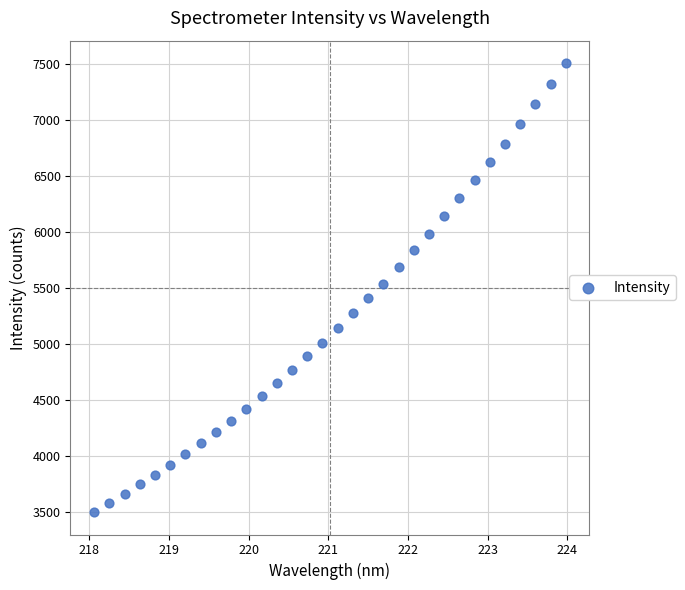

What is the range of X values (max minus min)?

5.9